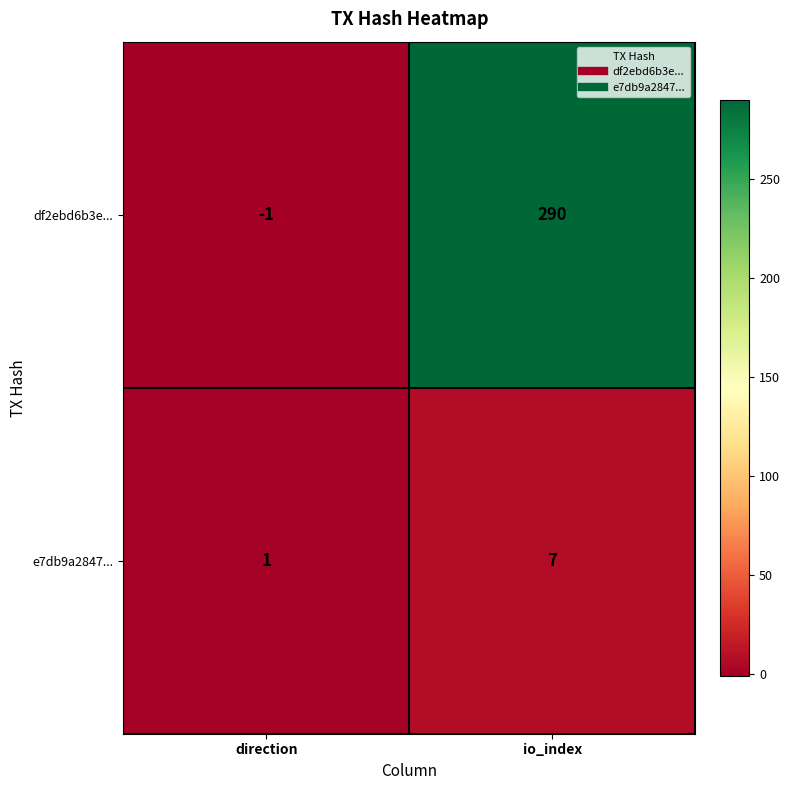

At which category is the sum across all series the highest?

io_index